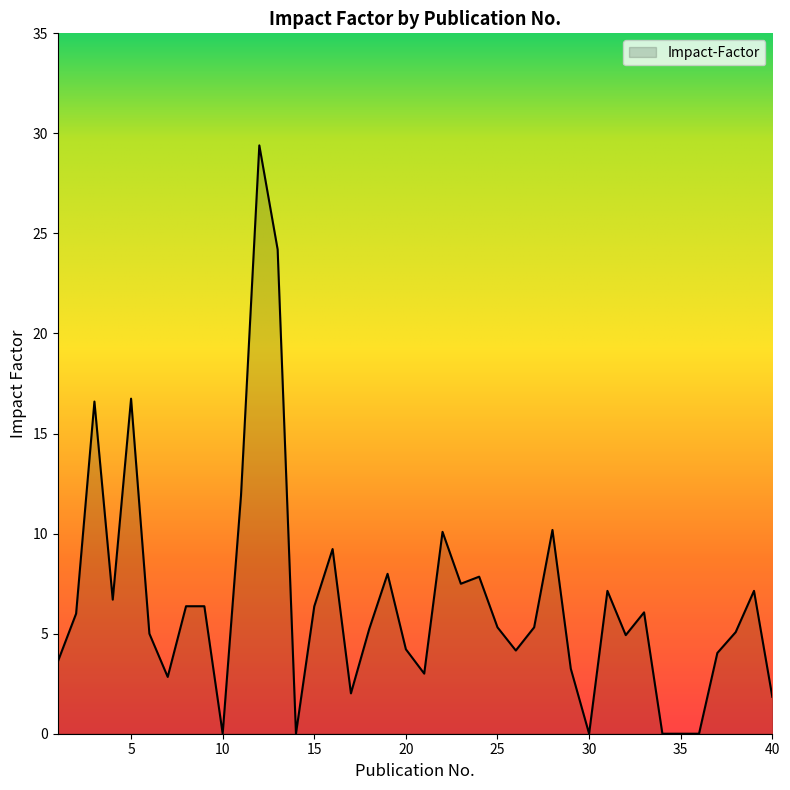

What is the difference between the maximum and minimum values?

29.4